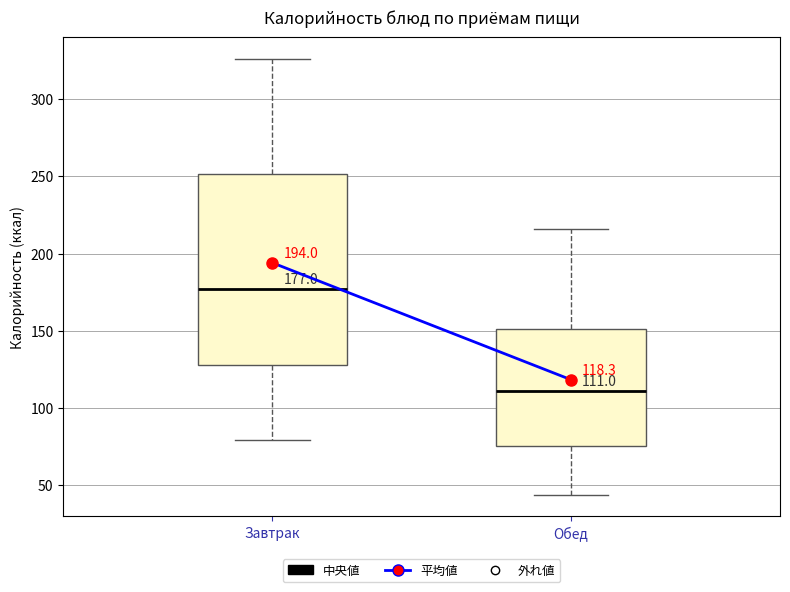

Comparing the boxes themselves (not the whiskers), which one is the tallest?

Завтрак